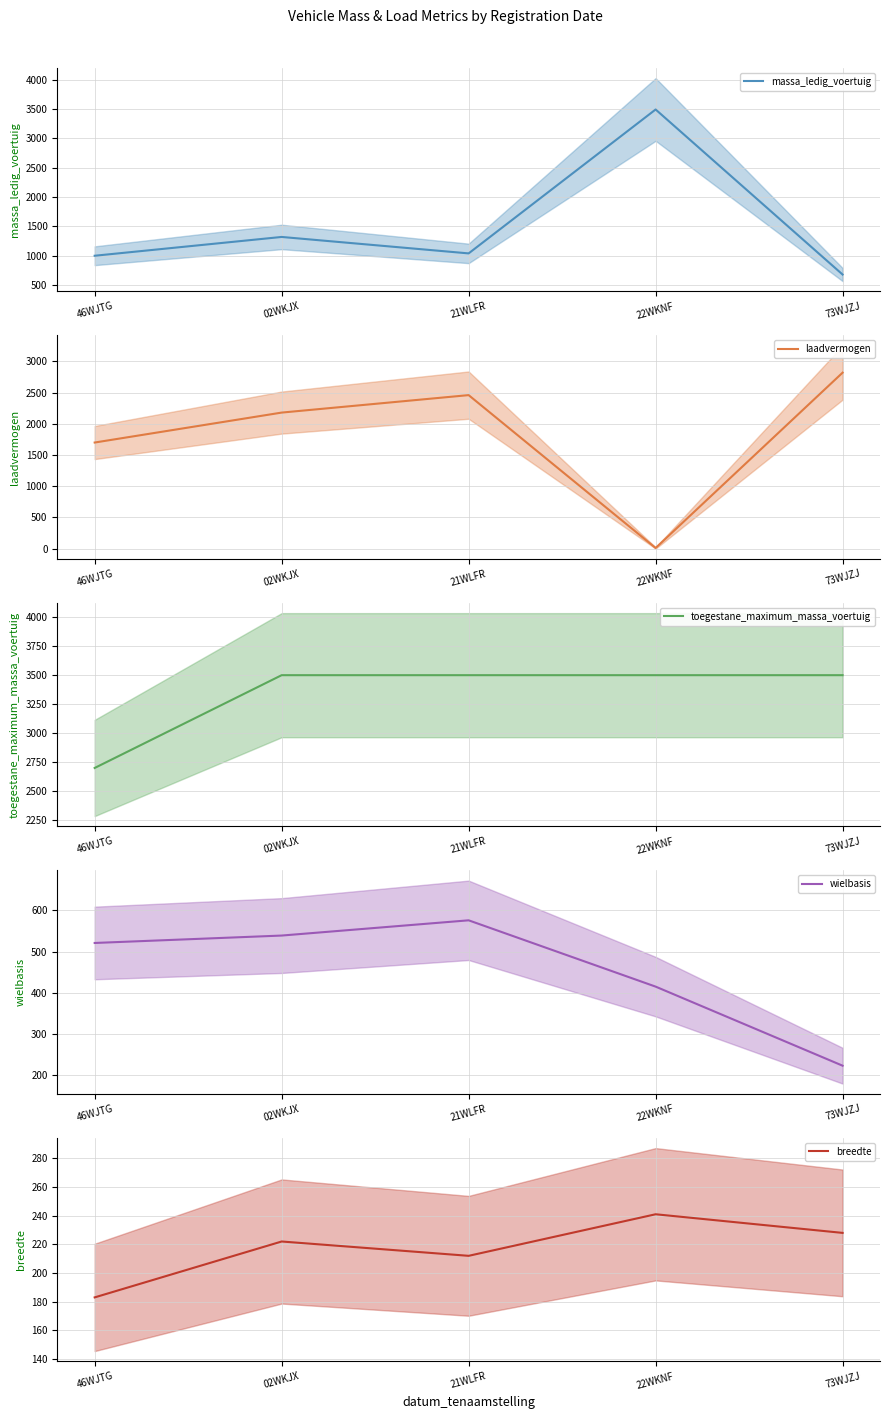

Where does the massa_ledig_voertuig series first go above 1040?

02WKJX